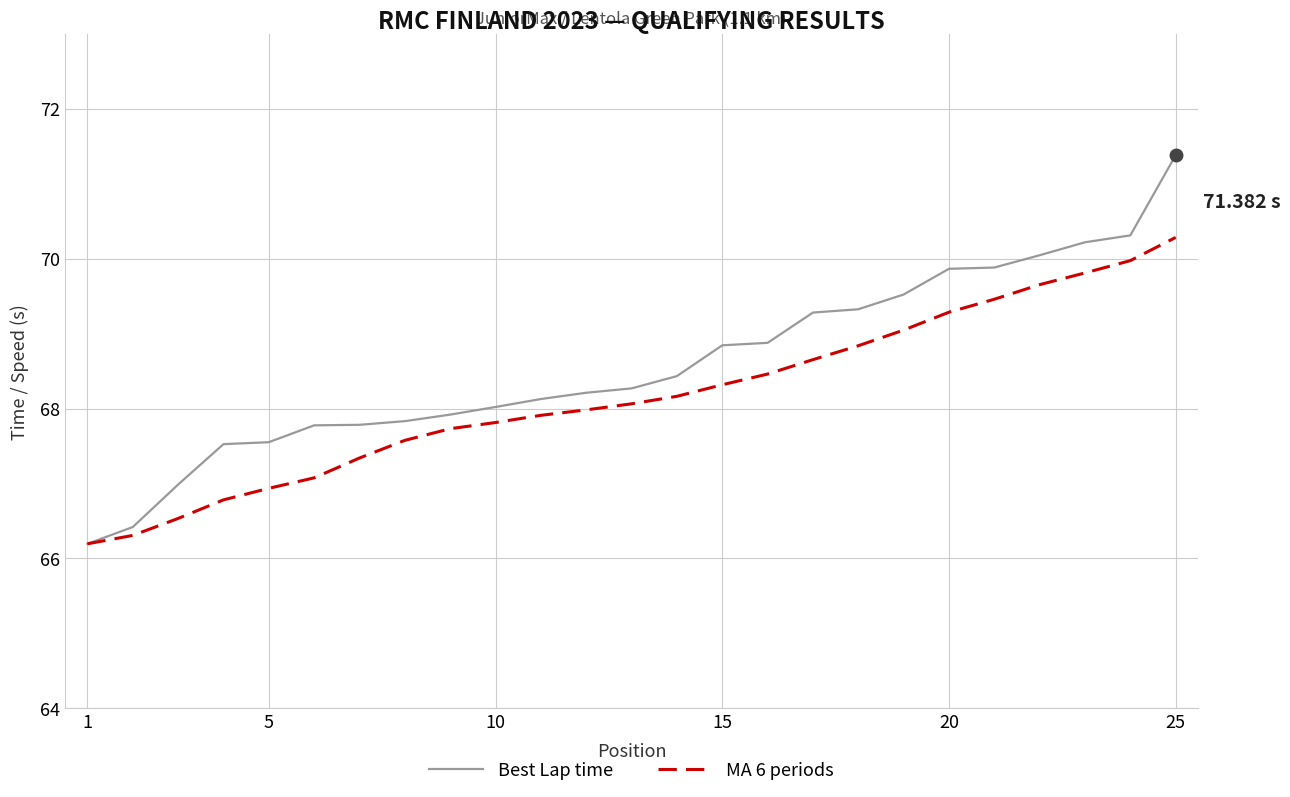

Which series has the largest range (max minus min)?

Best Lap time